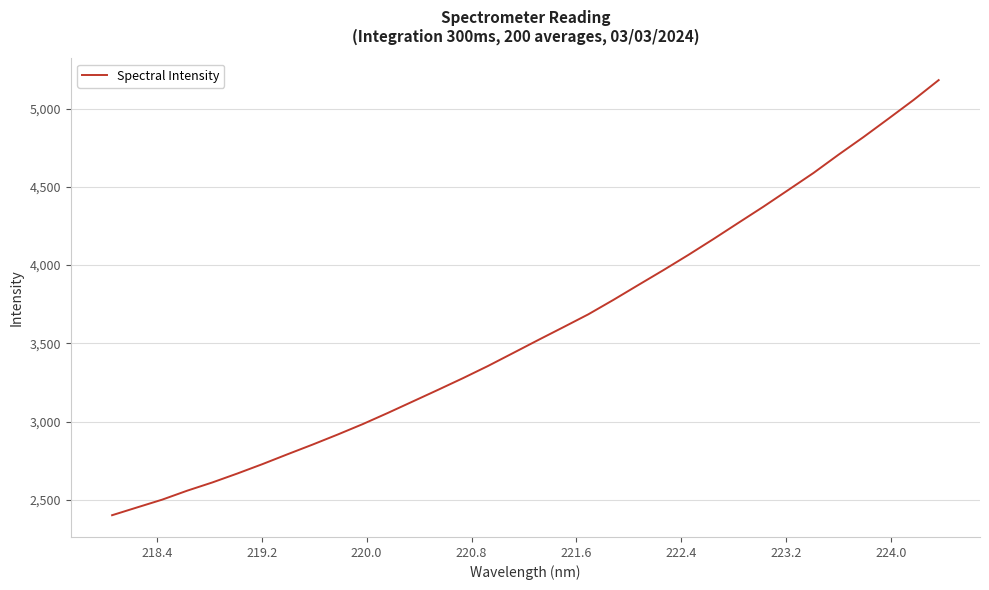

What is the difference between the maximum and minimum values?

2781.4